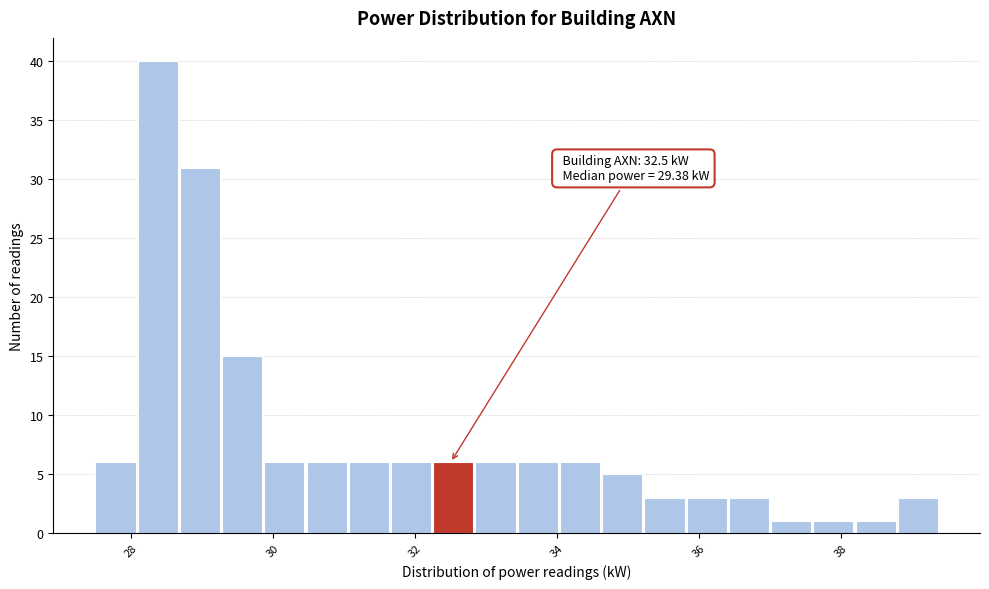

Around what value on the x-axis is the tallest bar? Give the approximate position of its centre, as read against the axis.

28.4